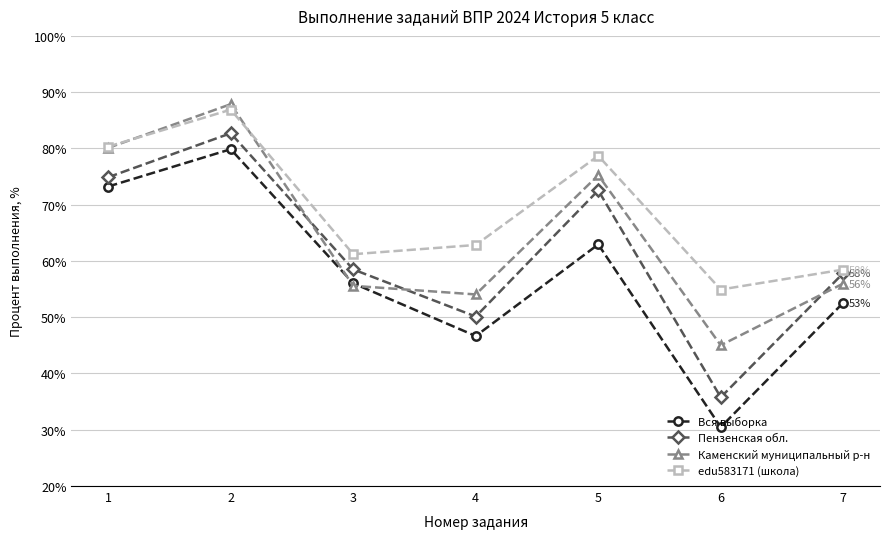

What is the difference between the maximum and second lowest values in the Каменский муниципальный р-н series?

33.8